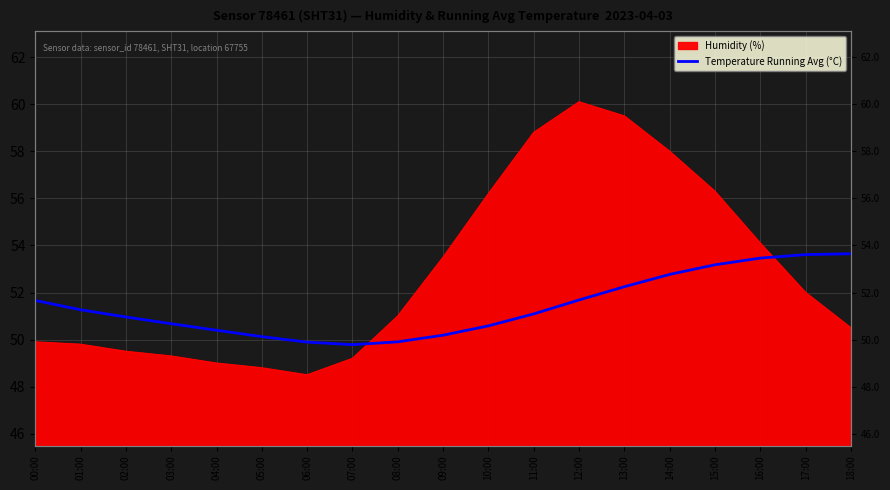

True or false: the data shows 50.6 at 10:00.

True